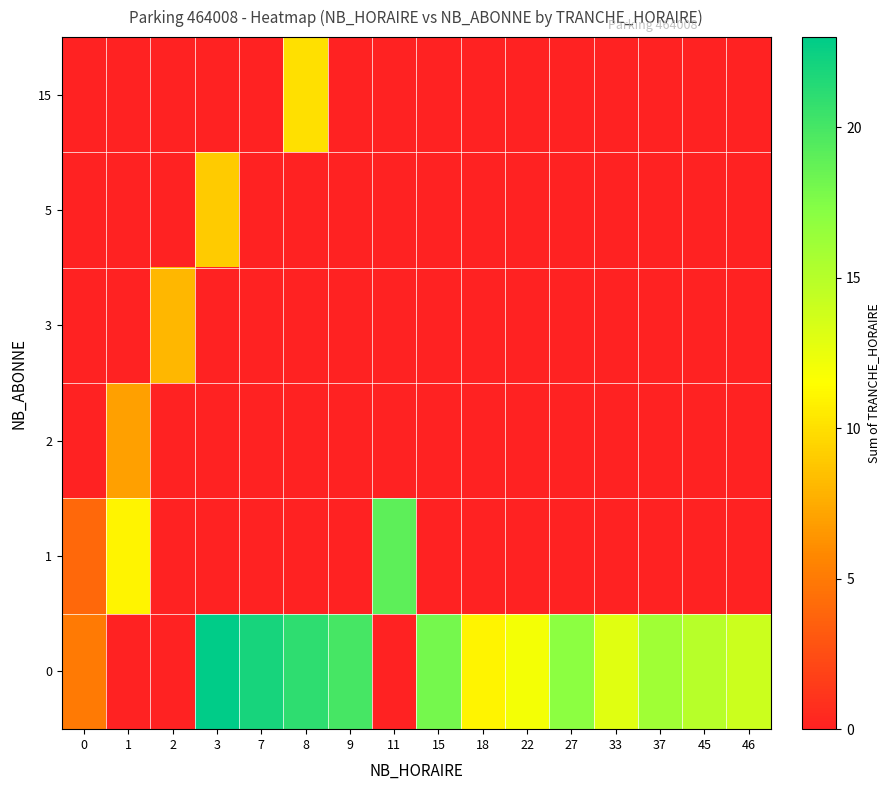

Reading left to right, transcribe all the data shown in this chart.

0: 0=5	1=0	2=0	3=23	7=22	8=21	9=20	11=0	15=18	18=11	22=12	27=17	33=13	37=16	45=15	46=14
1: 0=4	1=11	2=0	3=0	7=0	8=0	9=0	11=19	15=0	18=0	22=0	27=0	33=0	37=0	45=0	46=0
2: 0=0	1=7	2=0	3=0	7=0	8=0	9=0	11=0	15=0	18=0	22=0	27=0	33=0	37=0	45=0	46=0
3: 0=0	1=0	2=8	3=0	7=0	8=0	9=0	11=0	15=0	18=0	22=0	27=0	33=0	37=0	45=0	46=0
5: 0=0	1=0	2=0	3=9	7=0	8=0	9=0	11=0	15=0	18=0	22=0	27=0	33=0	37=0	45=0	46=0
15: 0=0	1=0	2=0	3=0	7=0	8=10	9=0	11=0	15=0	18=0	22=0	27=0	33=0	37=0	45=0	46=0